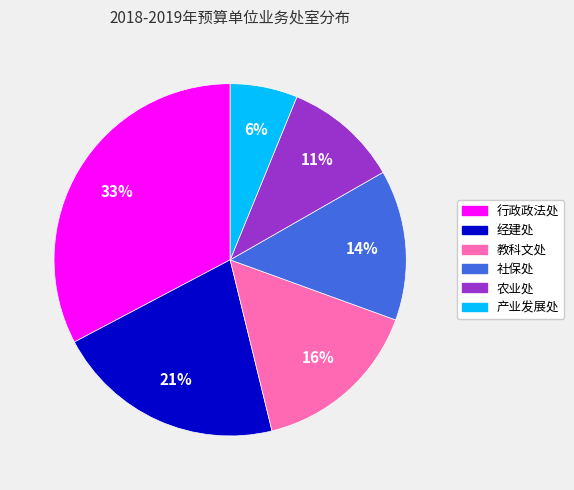

To the nearest percent, what percentage of the pie is 农业处?

11%